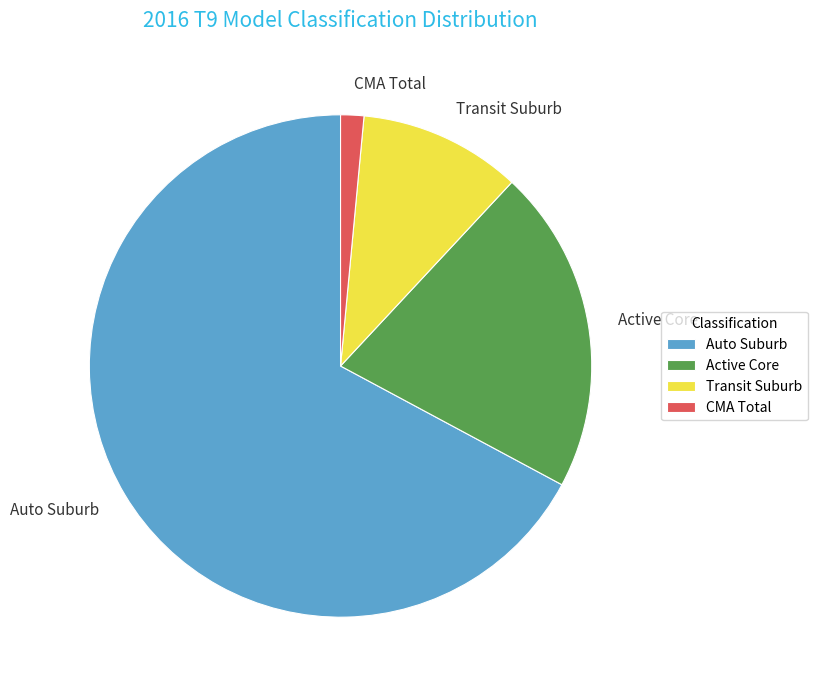

What is the largest slice in the pie chart?

Auto Suburb